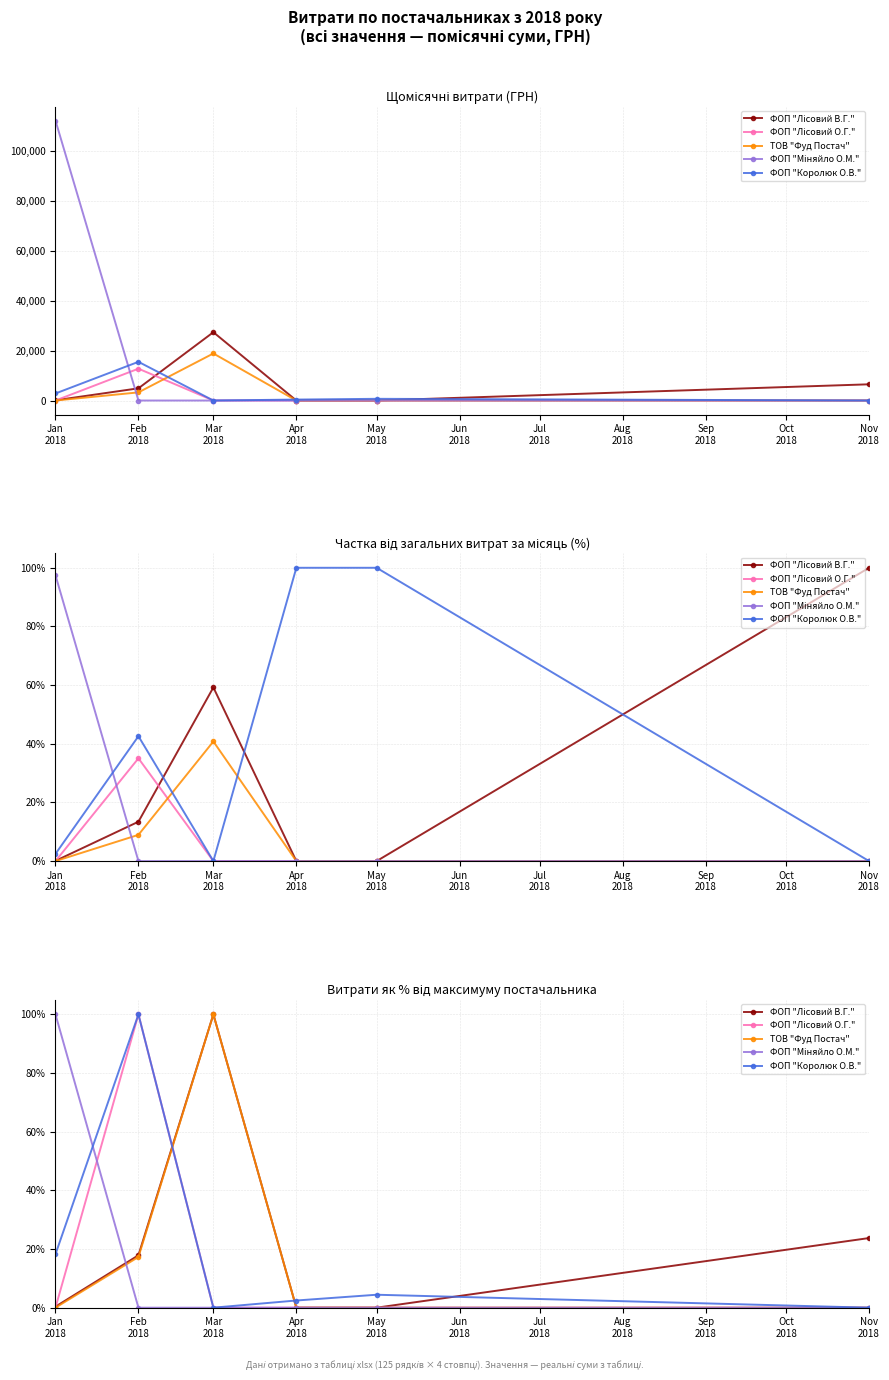

How many values in the ФОП "Королюк О.В." series are below 4?

3